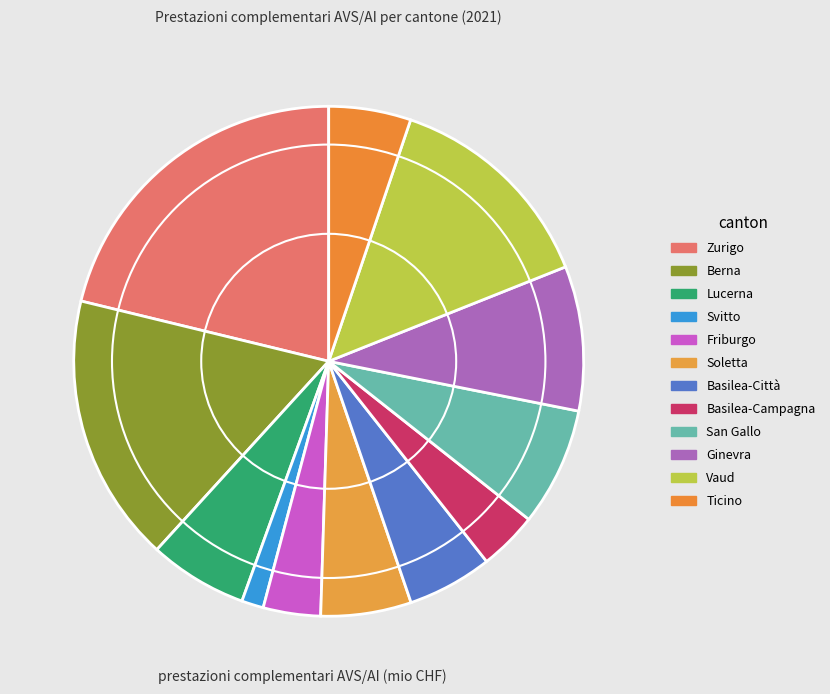

To the nearest percent, what percentage of the pie is Basilea-Campagna?

4%